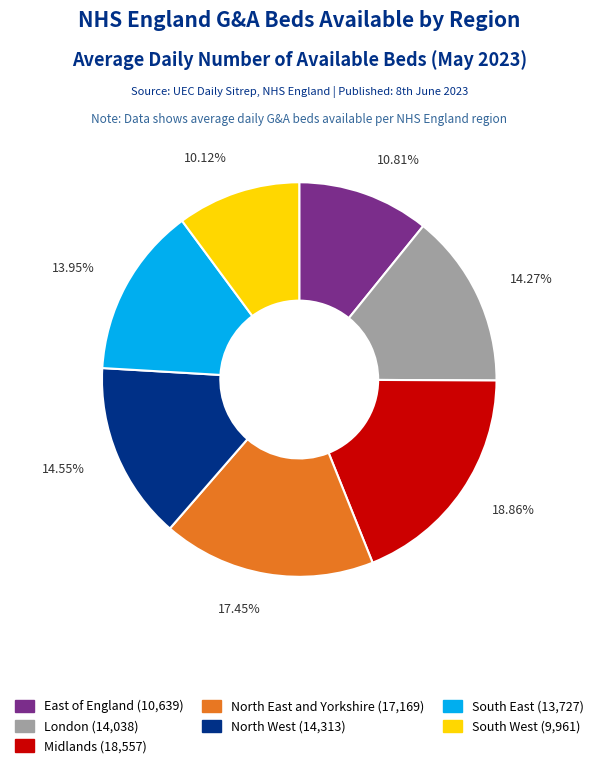

Is the sum of North East and Yorkshire and Midlands greater than half?

No